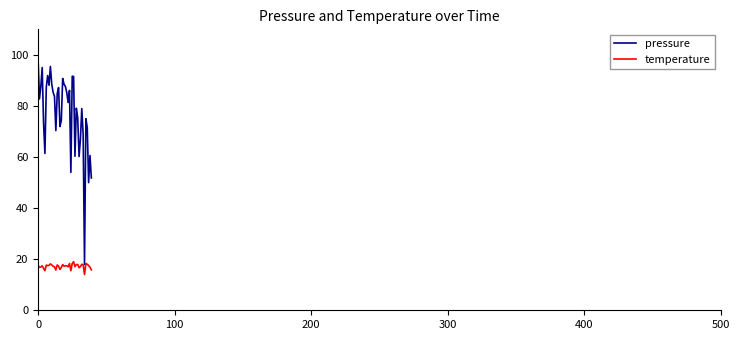

Rank the series by their maximum value, from lowest to highest.

temperature, pressure